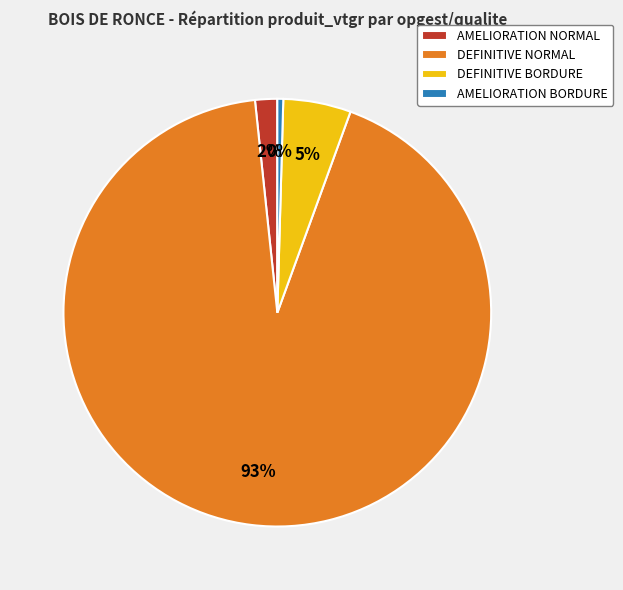

To the nearest percent, what is the combined percentage of DEFINITIVE NORMAL and DEFINITIVE BORDURE?

98%